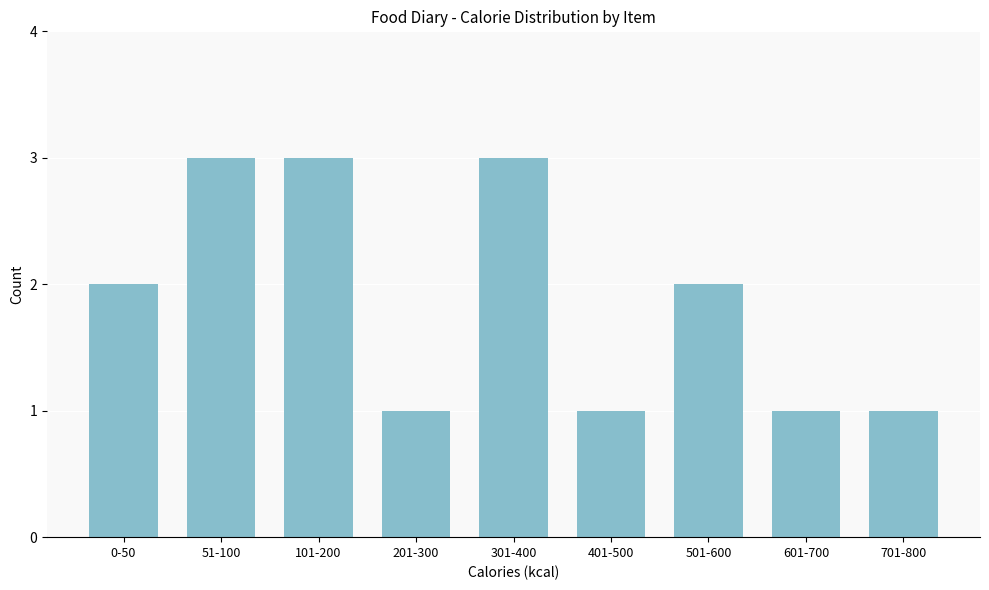

Reading left to right, what are all the values shown in this chart?

0-50=2	51-100=3	101-200=3	201-300=1	301-400=3	401-500=1	501-600=2	601-700=1	701-800=1